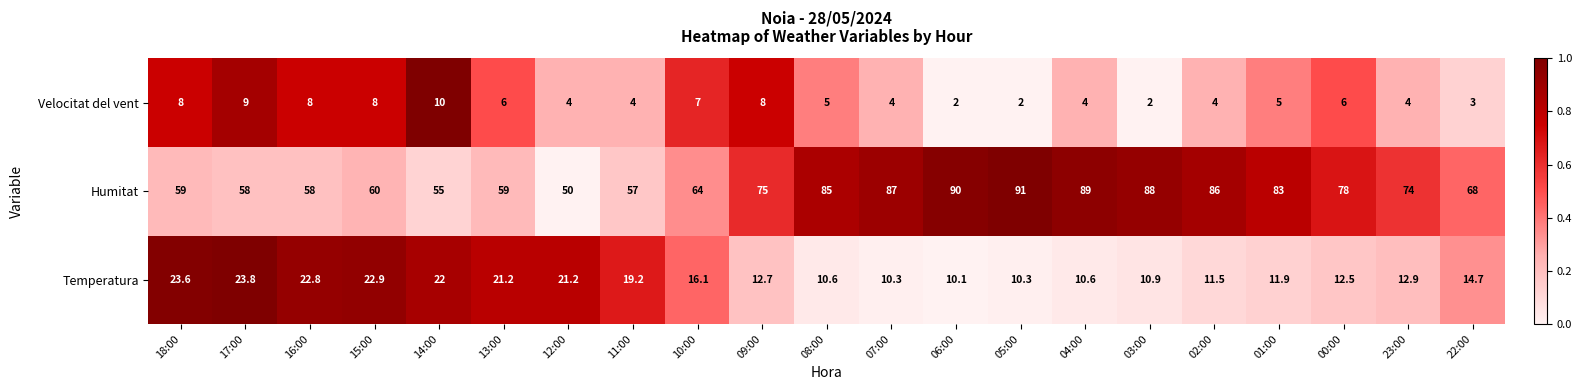

What is the sum of all Velocitat del vent values?

113.0